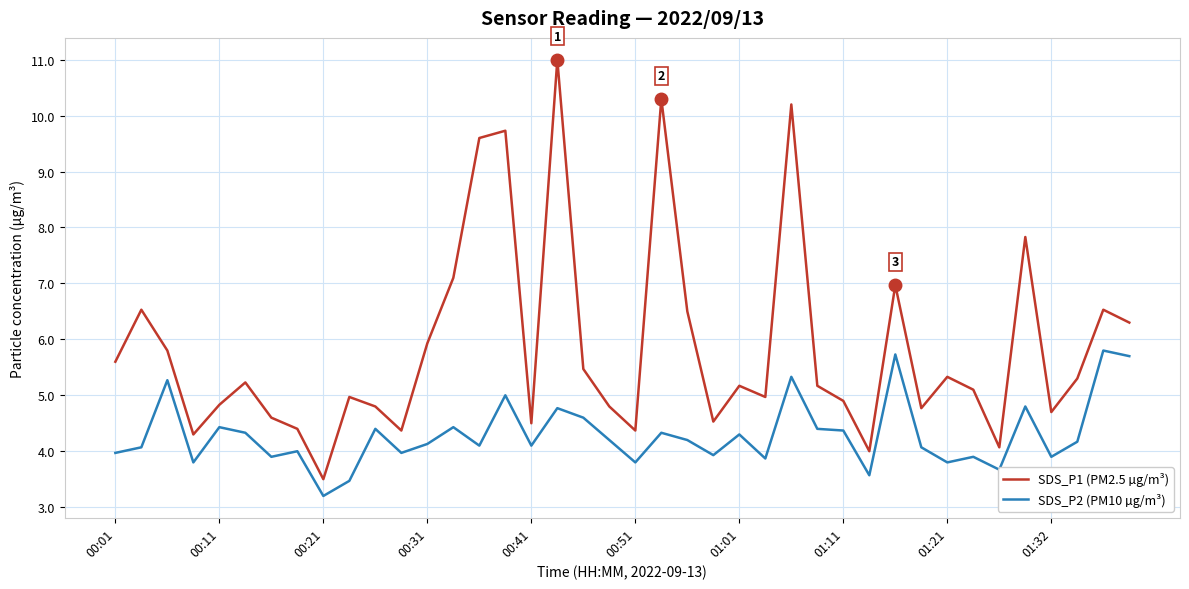

Which series has the widest spread of values?

SDS_P1 (PM2.5 µg/m³)